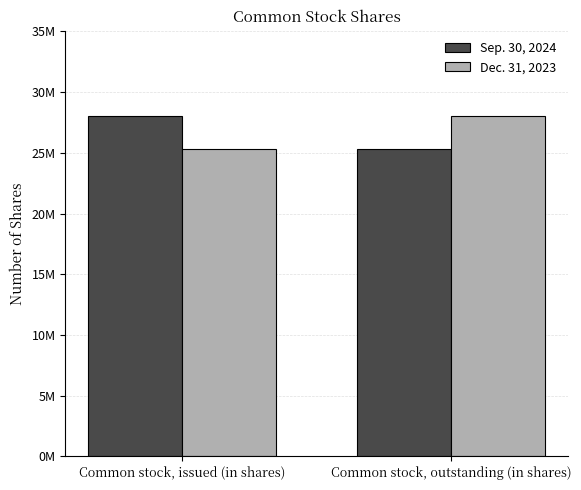

What is the value of the Sep. 30, 2024 bar at the 1st from the left?

28035613